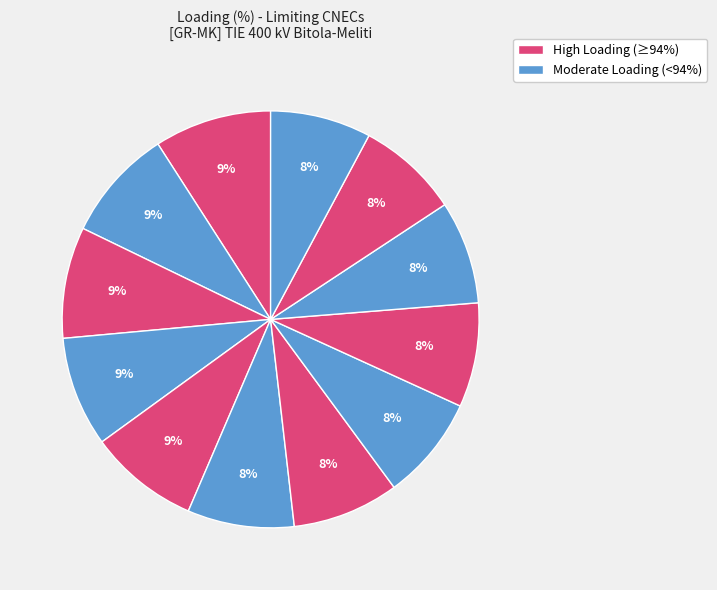

Is there a majority slice in this chart?

No